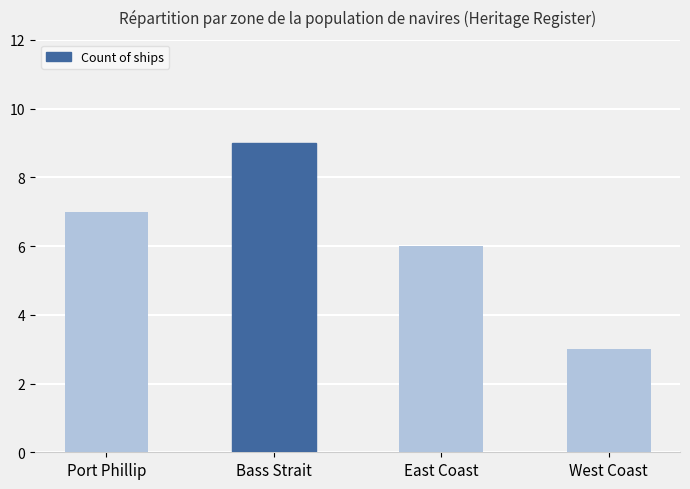

Reading right to left, extract all data points from this chart.

West Coast=3	East Coast=6	Bass Strait=9	Port Phillip=7